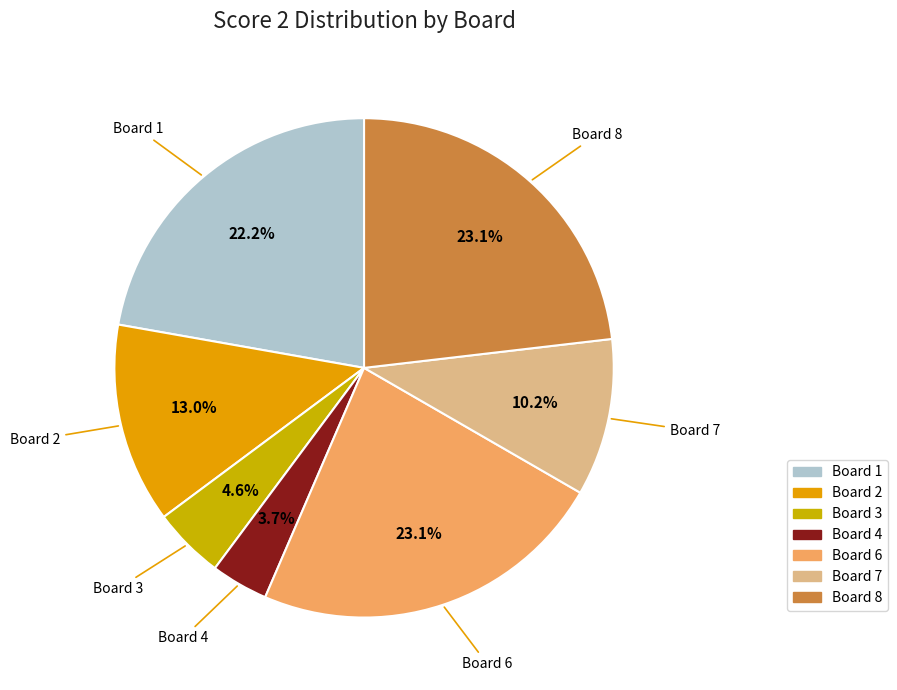

Count the number of slices in the pie.

7